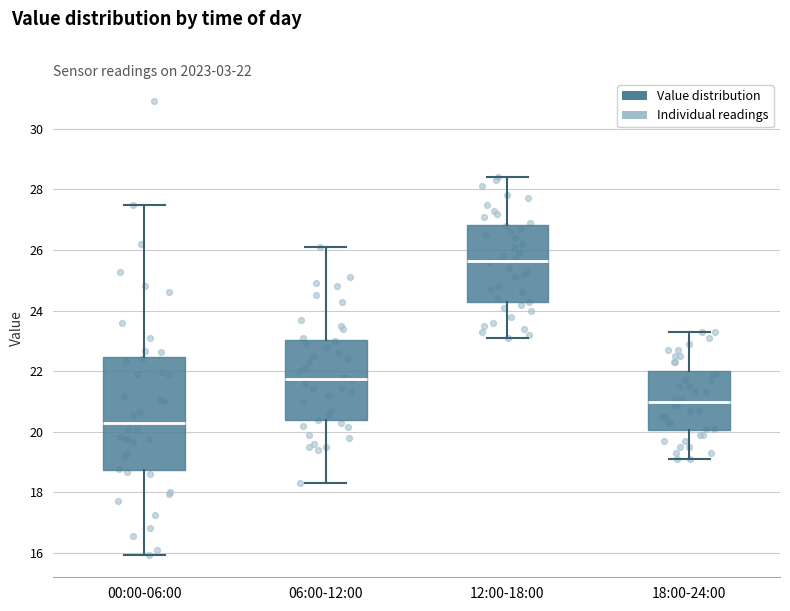

Which box is the tallest, from its lower edge to its upper edge?

00:00-06:00